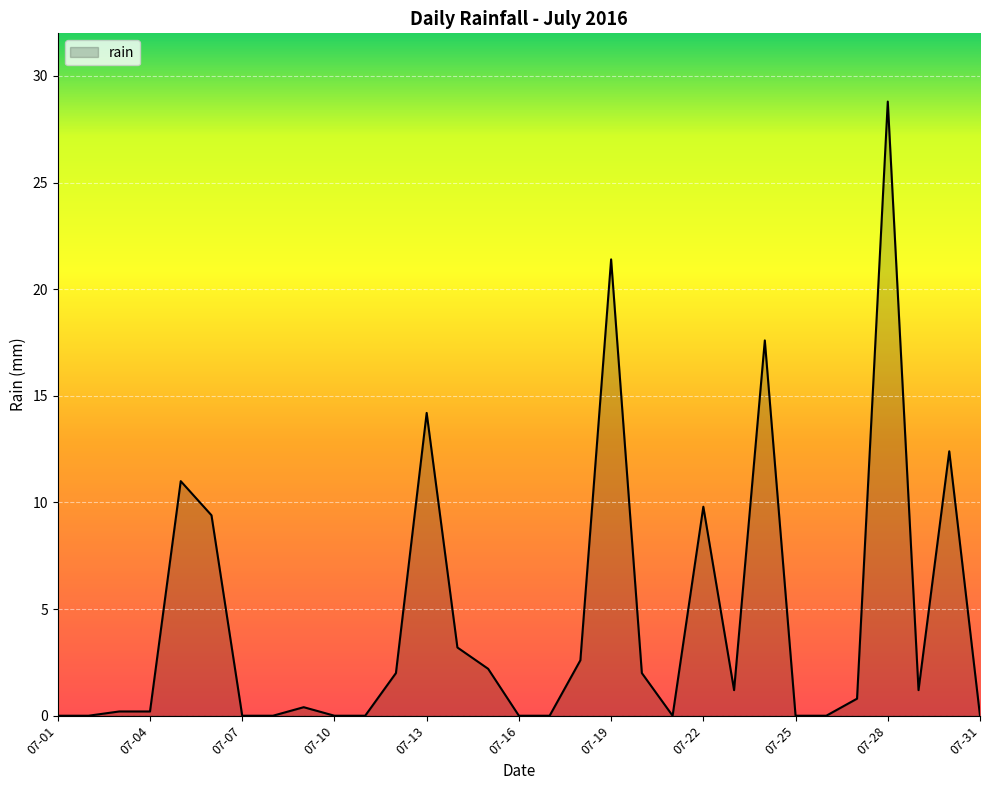

Reading right to left, extract all data points from this chart.

0.0	12.4	1.2	28.8	0.8	0.0	0.0	17.6	1.2	9.8	0.0	2.0	21.4	2.6	0.0	0.0	2.2	3.2	14.2	2.0	0.0	0.0	0.4	0.0	0.0	9.4	11.0	0.2	0.2	0.0	0.0